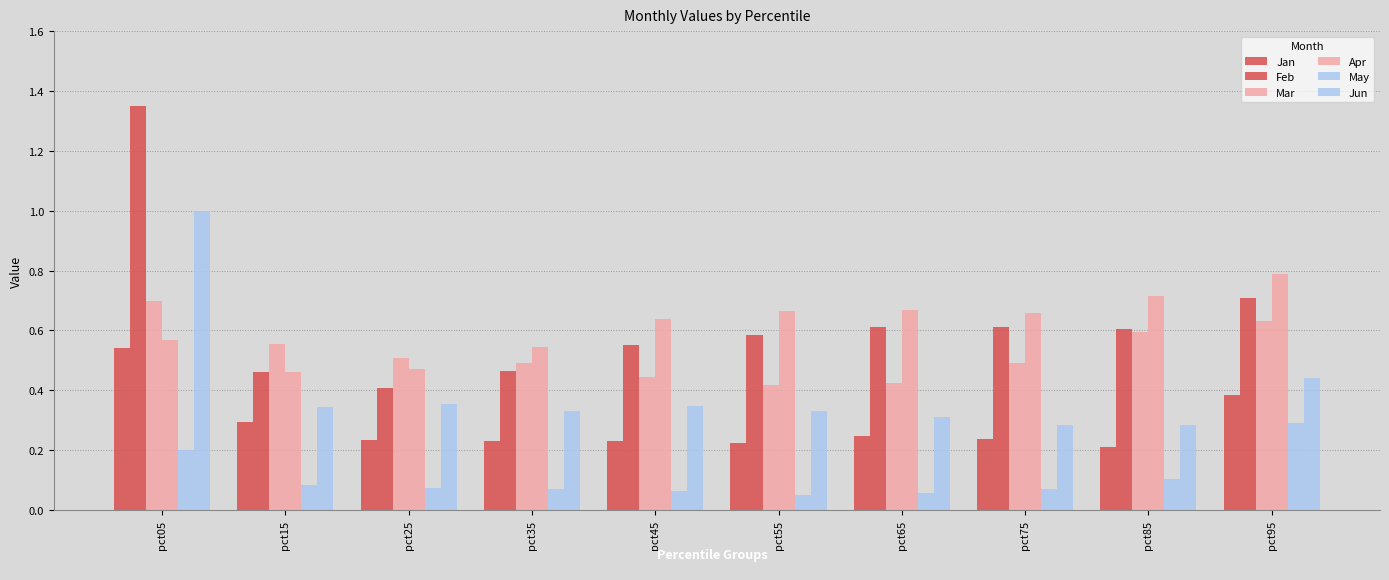

Where is Feb nearest to the value 0?

pct25